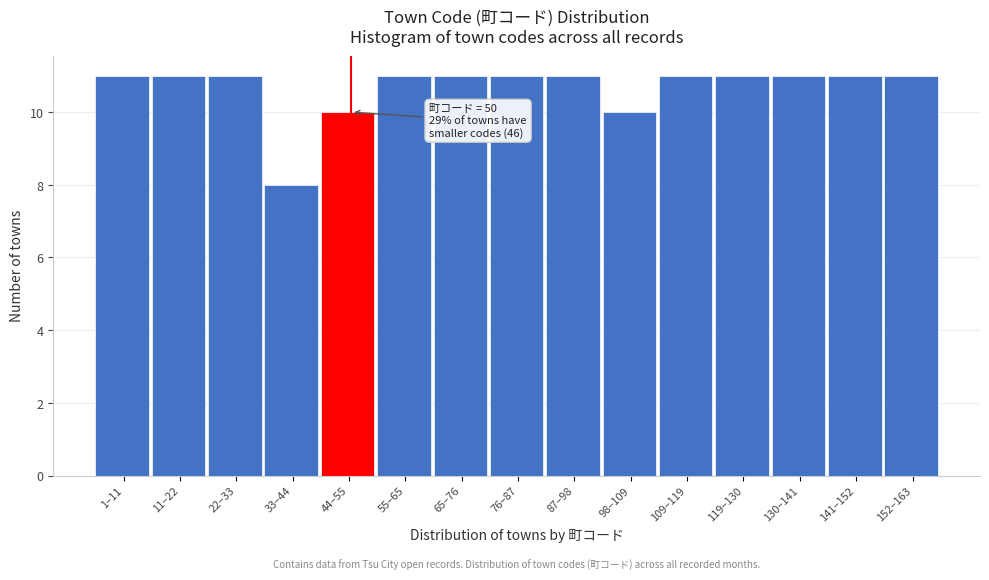

Reading left to right, extract all data points from this chart.

11	11	11	8	10	11	11	11	11	10	11	11	11	11	11